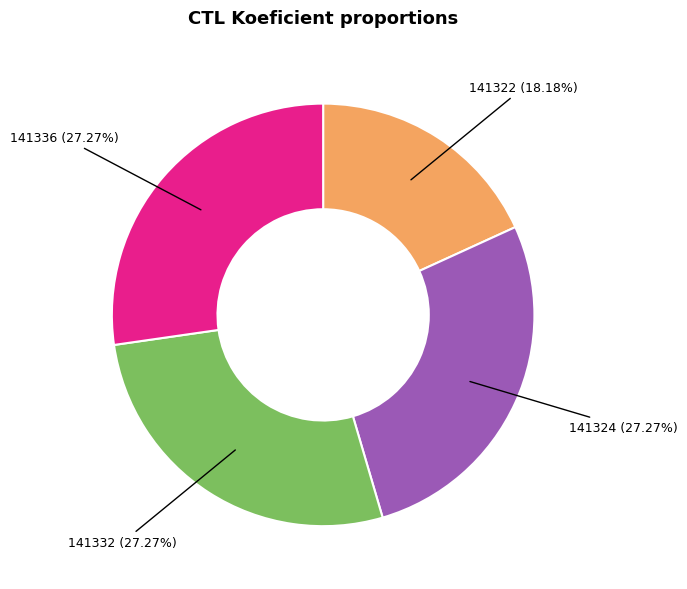

Is there a majority slice in this chart?

No